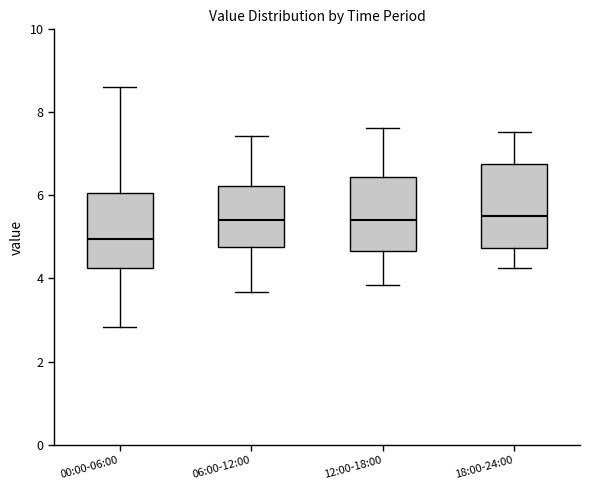

Which box's median line is the lowest?

00:00-06:00